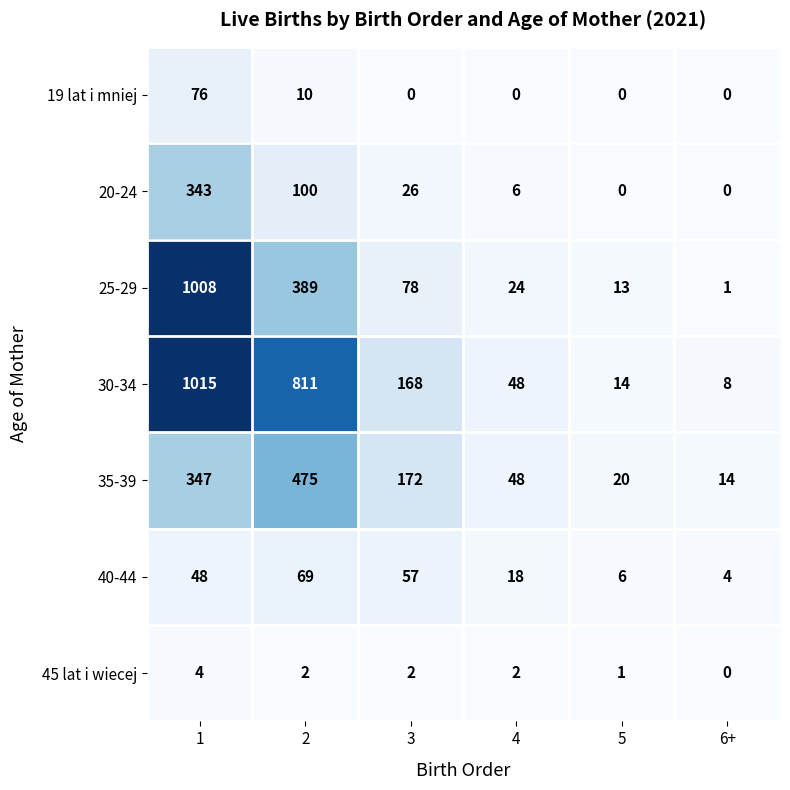

True or false: 40-44 has a value of 48 at 2.

False